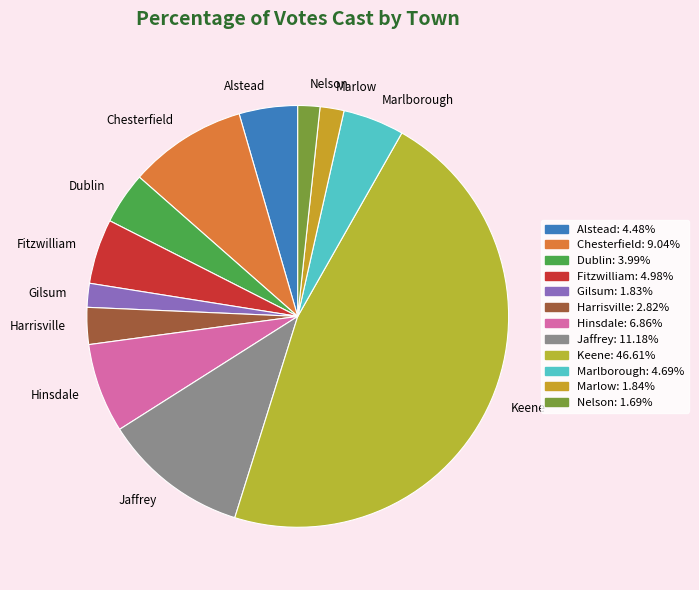

Combined, do Gilsum and Alstead account for over 50%?

No